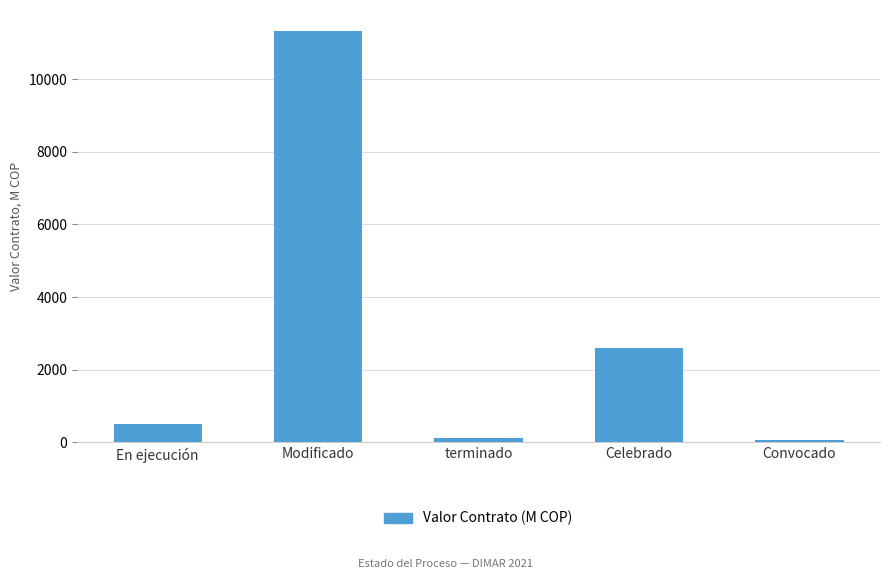

How many data points are less than 493?

2